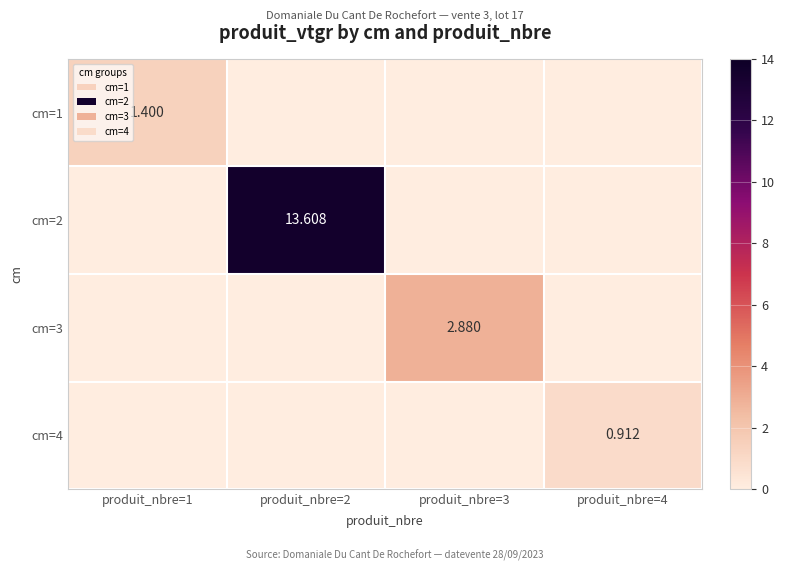

How many values in cm=4 are above zero?

1